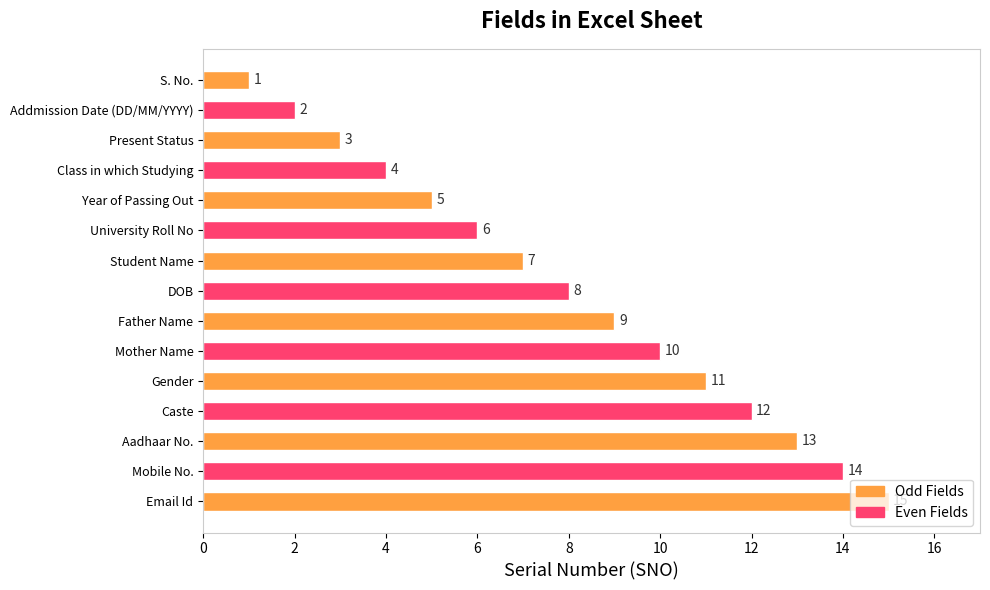

True or false: the data shows 12 at Caste.

True